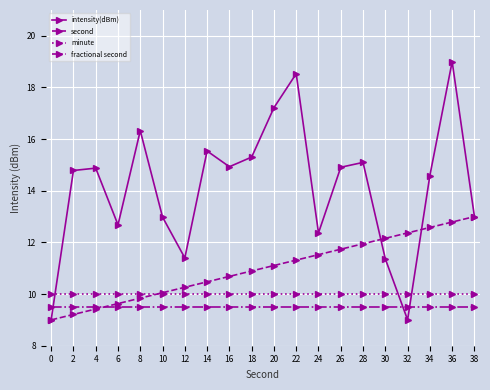

Rank the series by their maximum value, from lowest to highest.

fractional second, minute, second, intensity(dBm)